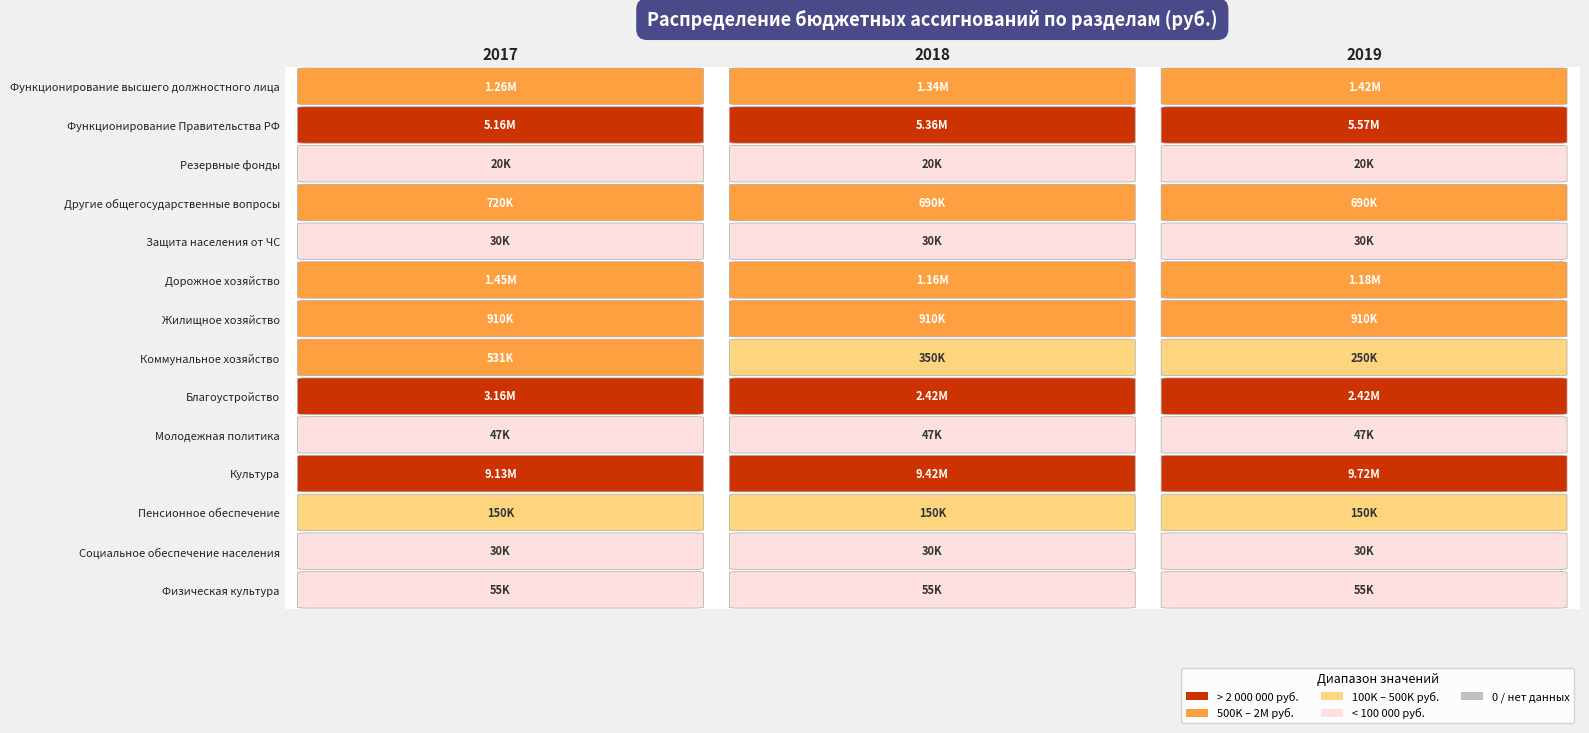

Reading left to right, transcribe all the data shown in this chart.

Функционирование высшего должностного лица: 1260000.0	1336900.0	1417000.0
Функционирование Правительства РФ: 5158029.0	5357729.0	5569229.0
Резервные фонды: 20000.0	20000.0	20000.0
Другие общегосударственные вопросы: 720364.6	690364.6	690364.6
Защита населения от ЧС: 30000.0	30000.0	30000.0
Дорожное хозяйство: 1452755.0	1163100.0	1176400.0
Жилищное хозяйство: 910000.0	910000.0	910000.0
Коммунальное хозяйство: 531365.0	350000.0	250000.0
Благоустройство: 3163470.0	2420000.0	2420000.0
Молодежная политика: 47000.0	47000.0	47000.0
Культура: 9129000.0	9416500.0	9721700.0
Пенсионное обеспечение: 150000.0	150000.0	150000.0
Социальное обеспечение населения: 30000.0	30000.0	30000.0
Физическая культура: 55000.0	55000.0	55000.0